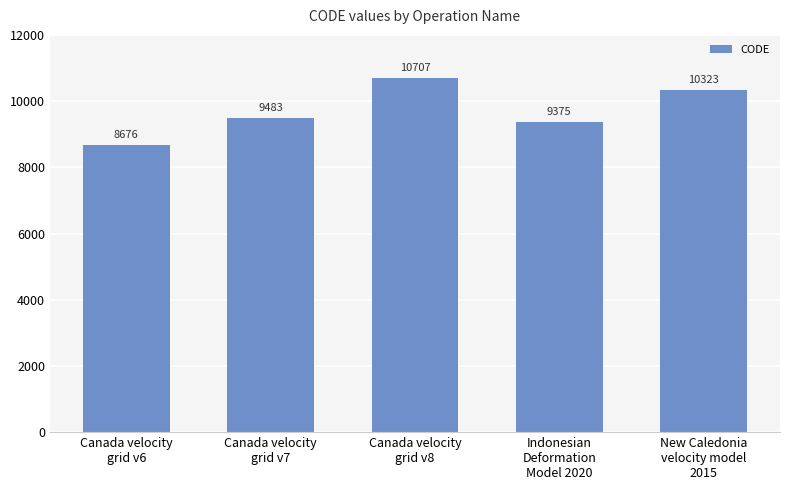

What is the value of the 3rd bar from the left?

10707